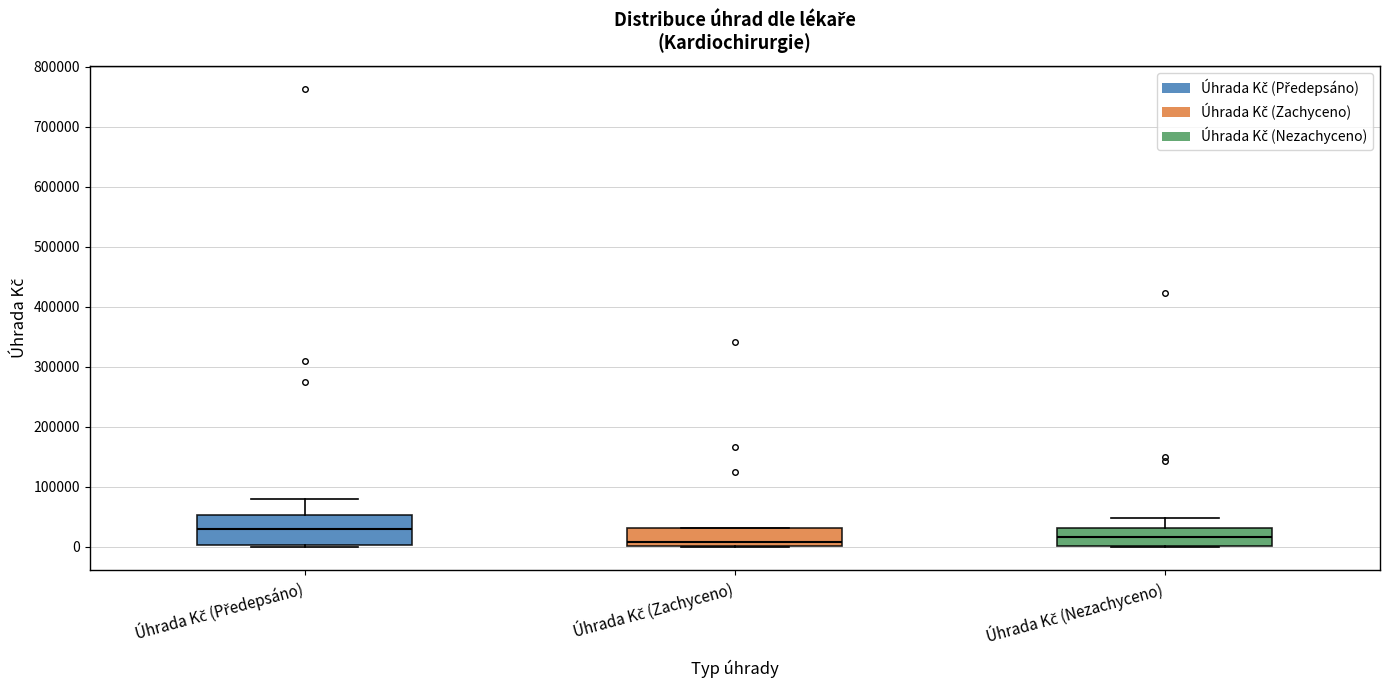

Reading left to right, read every box against the y-axis: the position of its median line, the range the box covers, and the ends of its whiskers. The values are not printed on the chart, so give them approximately, as read against the axis.

Úhrada Kč (Předepsáno): median 30000, box 0 to 50000, whiskers 0 (just below the box's lower edge) to 80000
Úhrada Kč (Zachyceno): median 10000, box 0 to 30000, whiskers 0 to 30000
Úhrada Kč (Nezachyceno): median 20000, box 0 to 30000, whiskers 0 to 50000